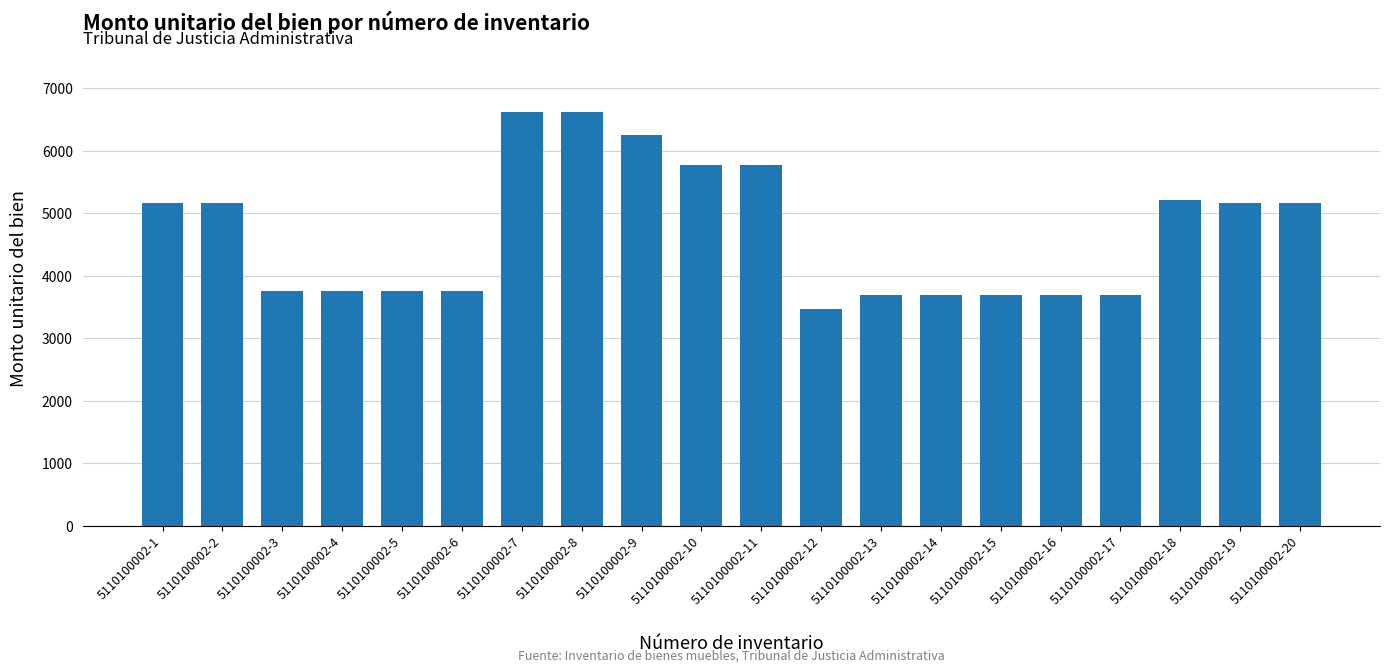

The value at 5110100002-12 is 3468.4. True or false?

True